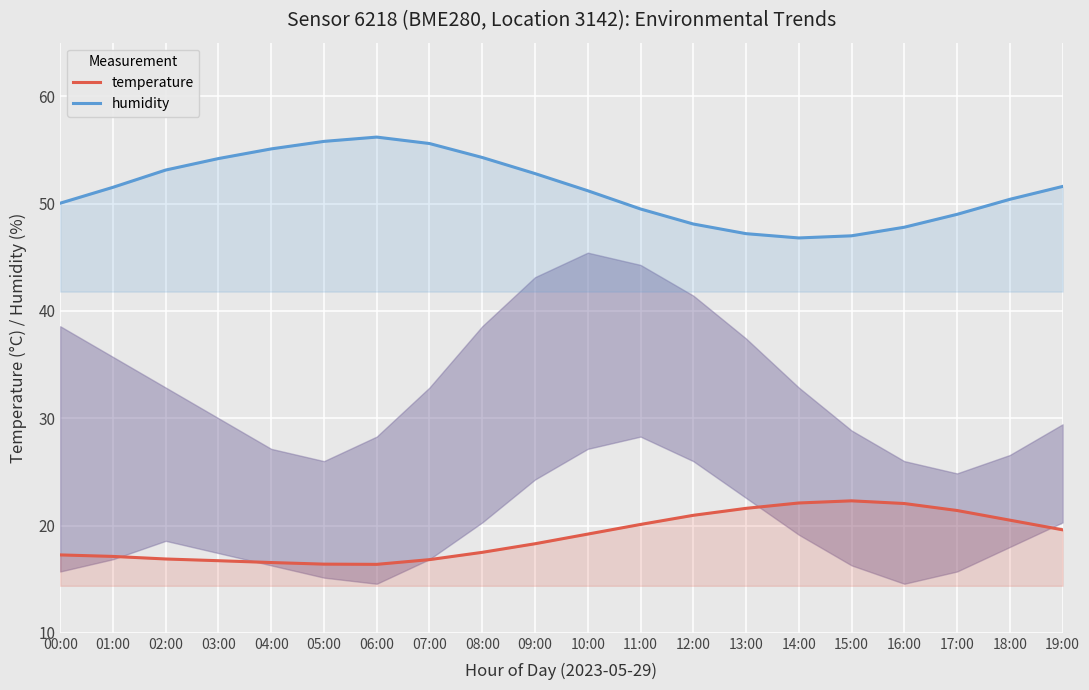

How many lines are shown in the chart?

2